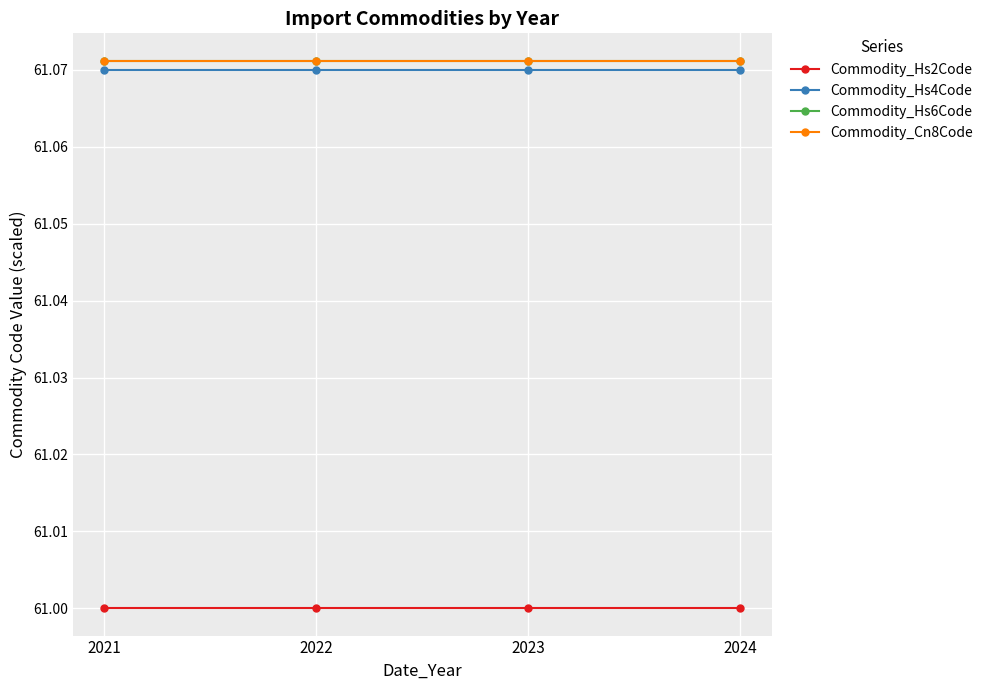

The value of Commodity_Cn8Code at 2024 is 61.1. True or false?

True